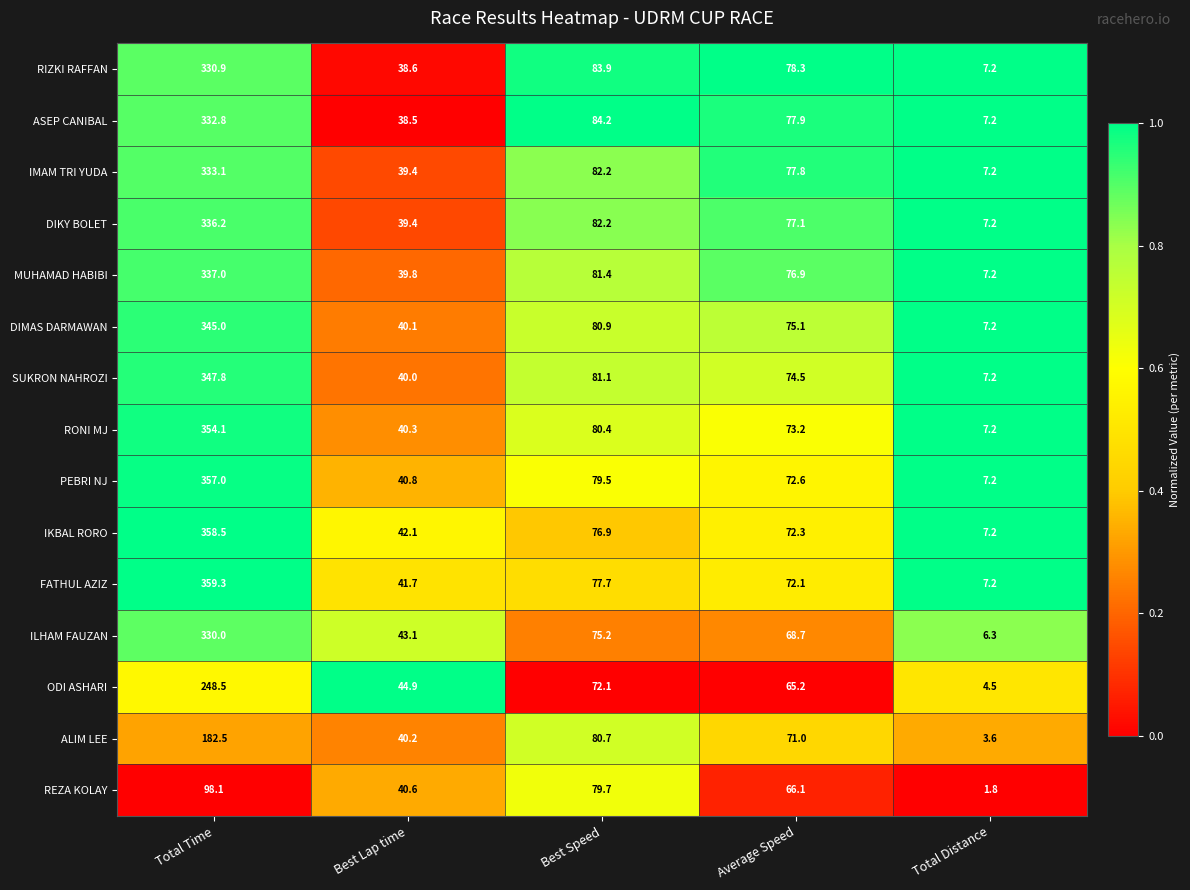

At which category does the chart reach its minimum across all series?

Total Distance